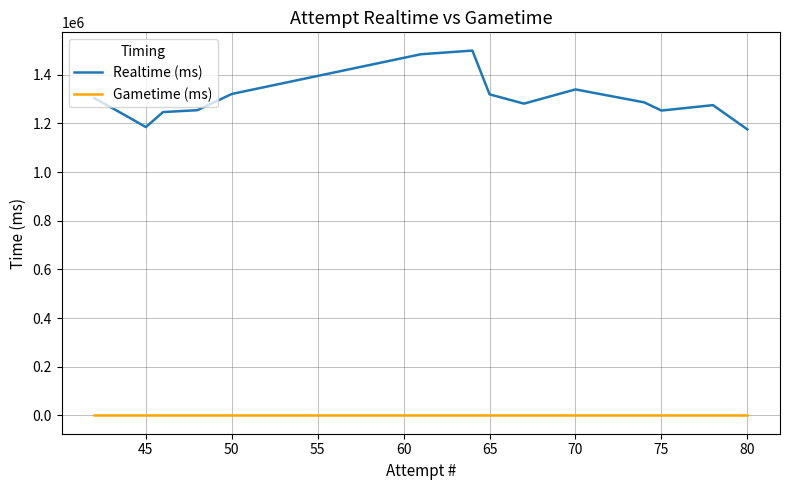

Which series has the widest spread of values?

Realtime (ms)